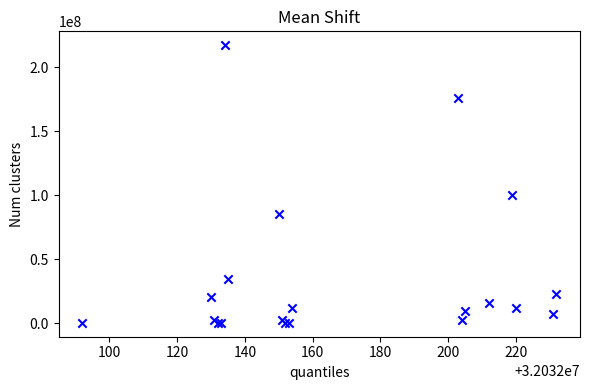

What Y value in the scatter plot is closest to 108800000?

99958000